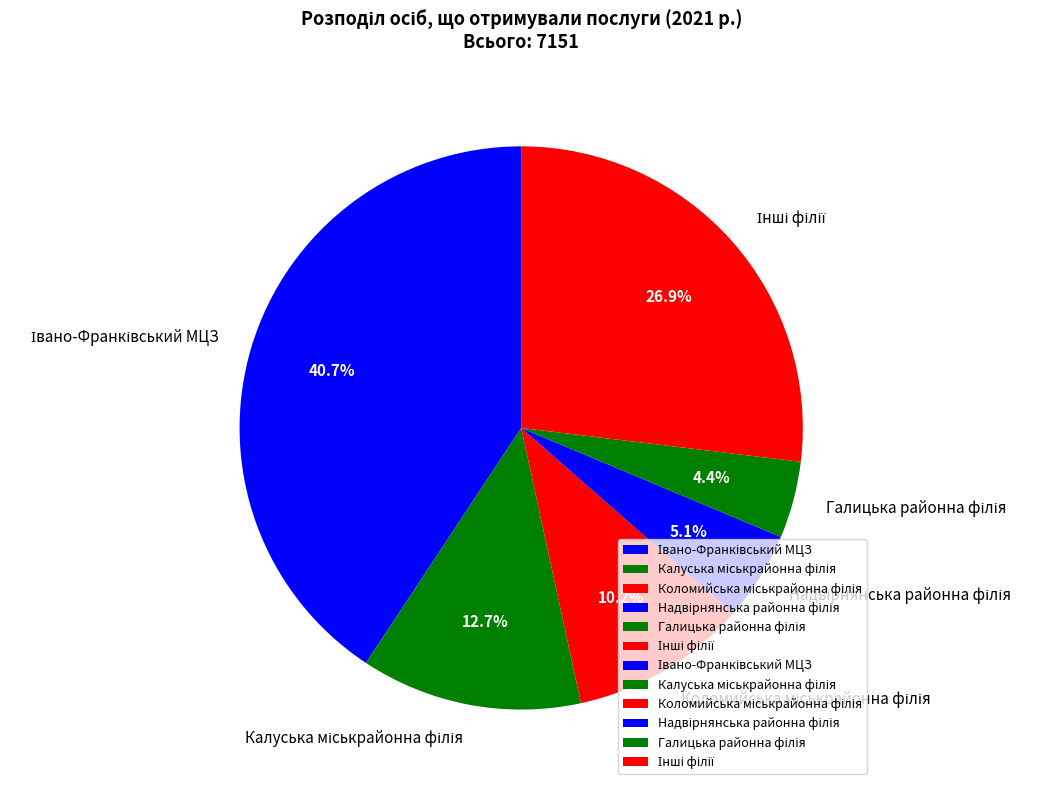

Does any single category account for the majority?

No